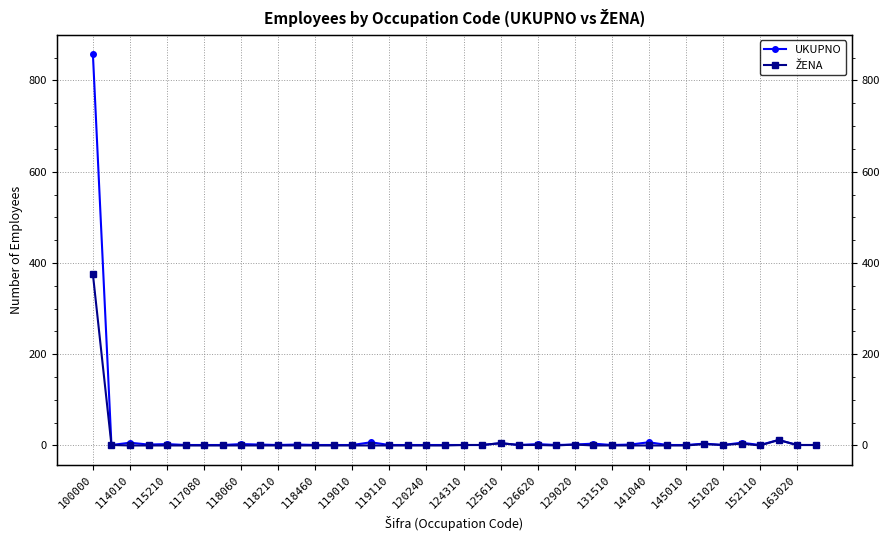

The value of UKUPNO at 163020 is 1. True or false?

True